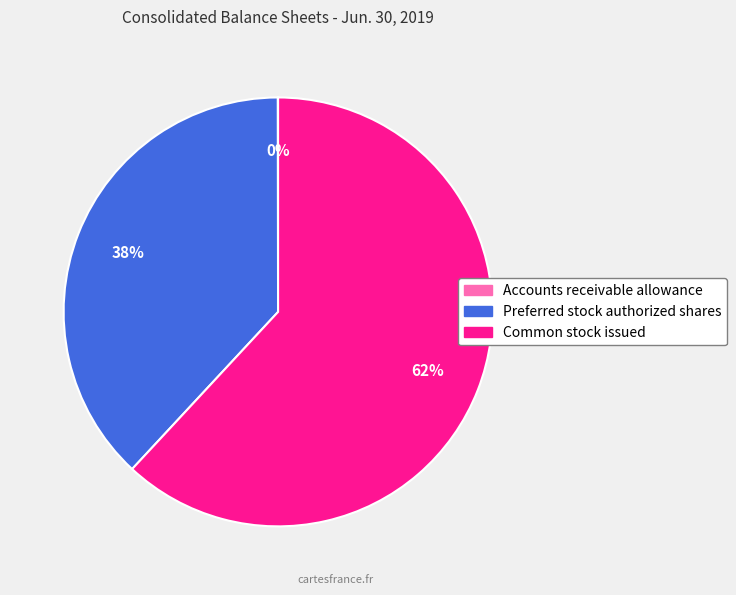

What percentage is the Common stock issued slice, to the nearest percent?

62%